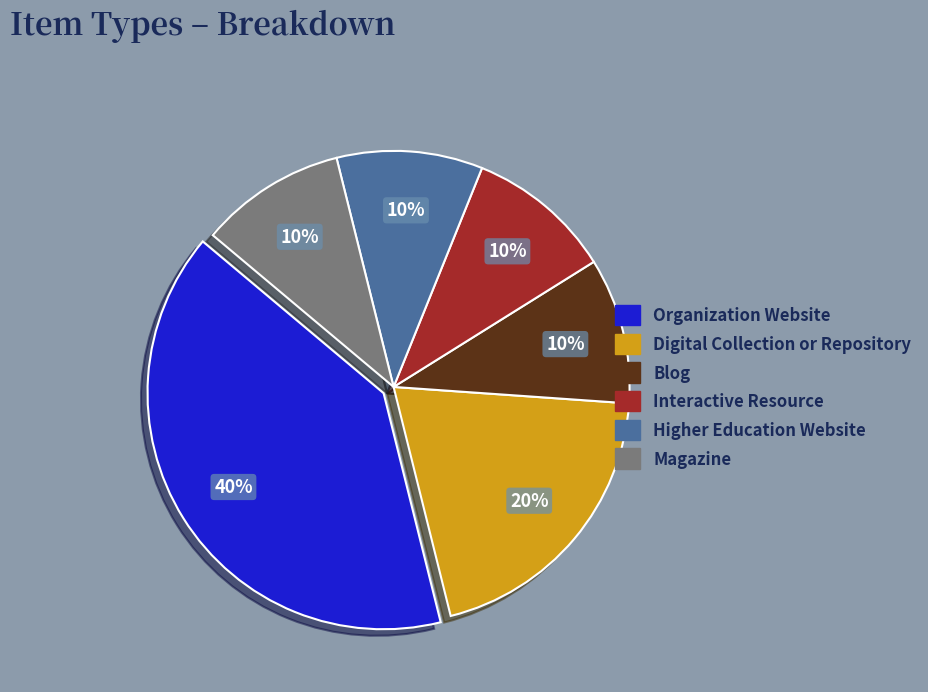

What is the ratio of the value at Higher Education Website to the value at Blog?

1.0